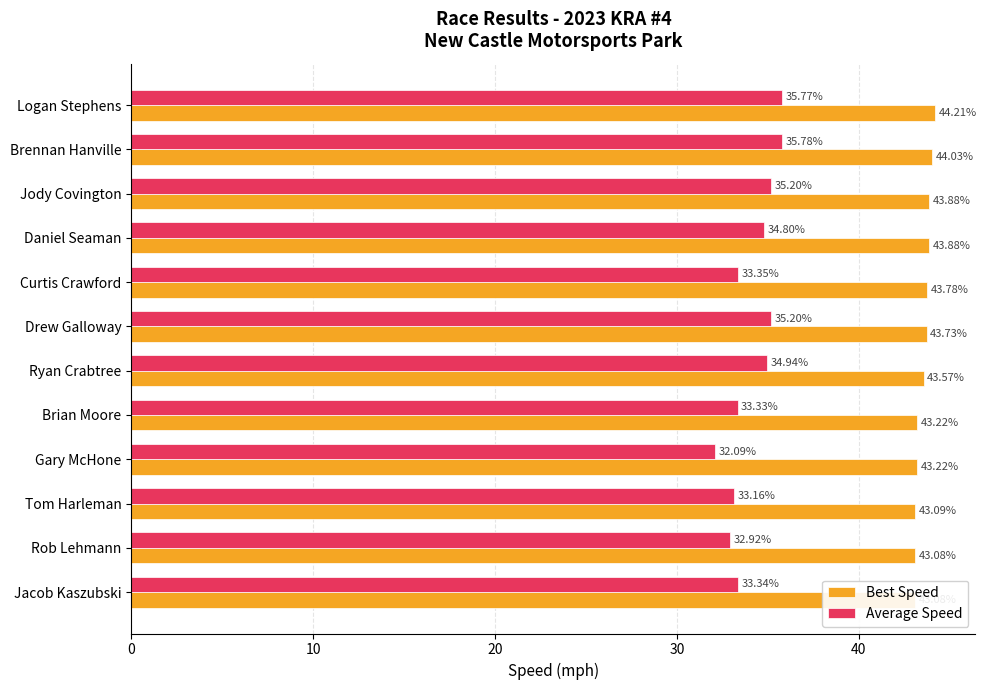

What is the average value of the Best Speed series?

43.6